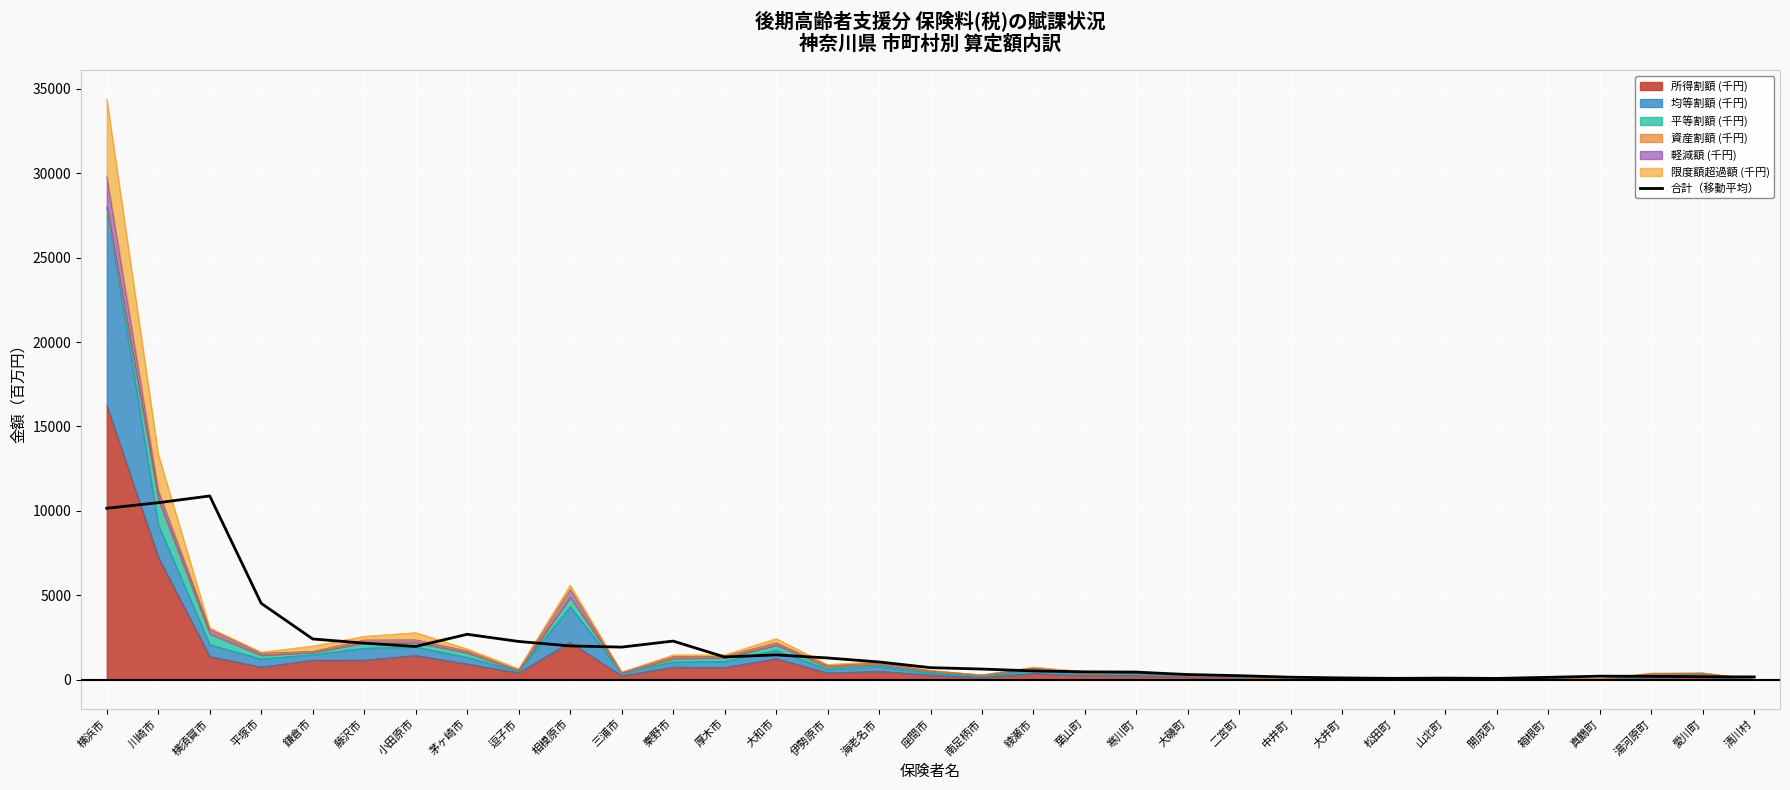

True or false: the data shows 278.0 at 清川村.

False